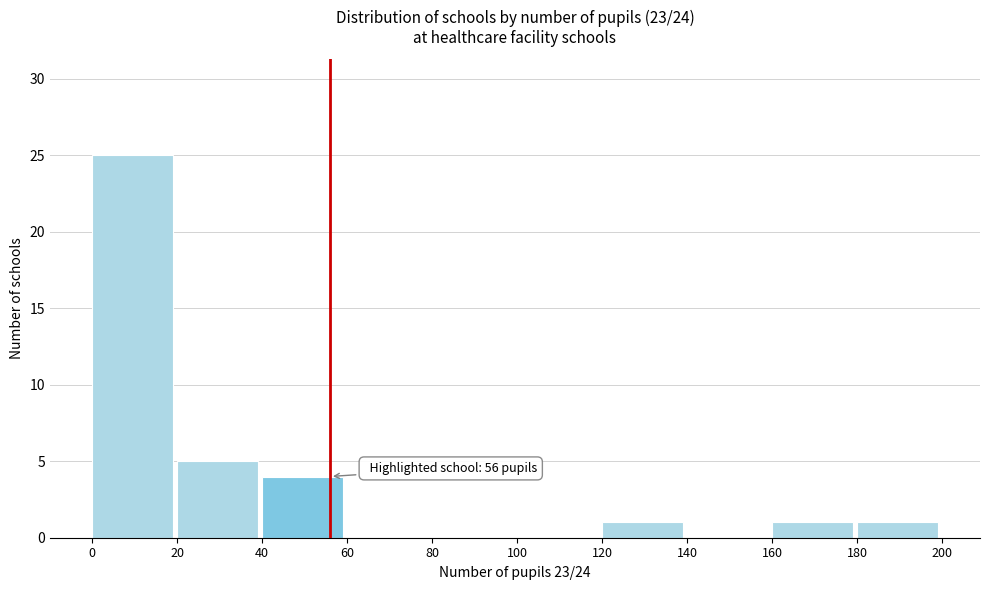

Which range on the x-axis has the tallest bar?

0 to 20